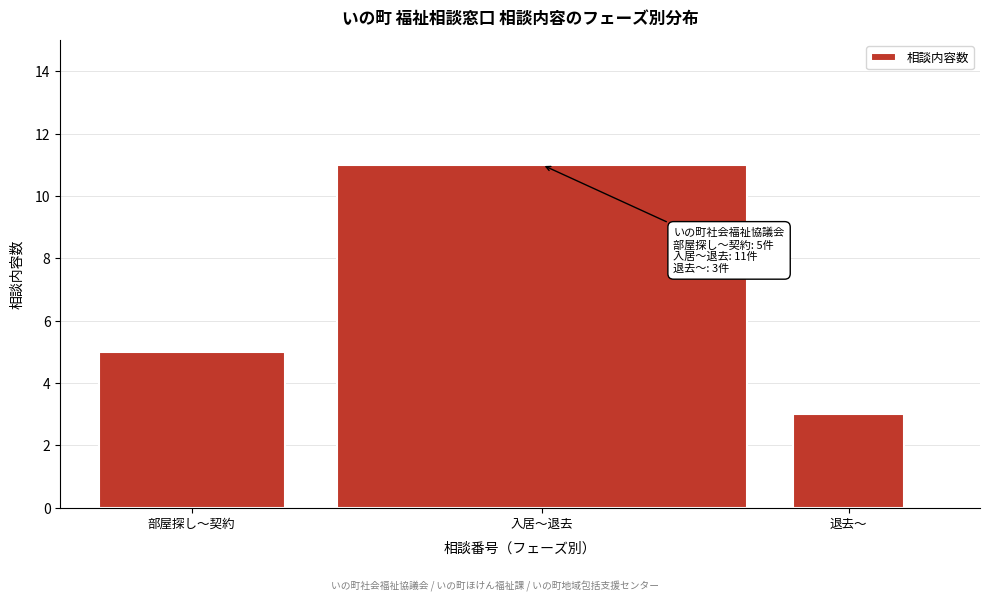

Reading left to right, list all the values displayed in this chart.

部屋探し～契約=5	入居～退去=11	退去～=3